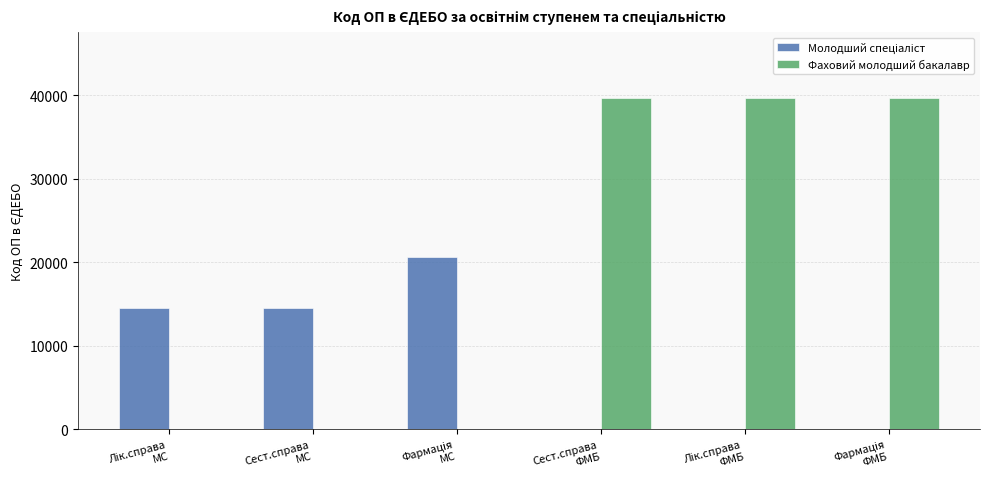

What is the maximum value shown in the chart?

39613